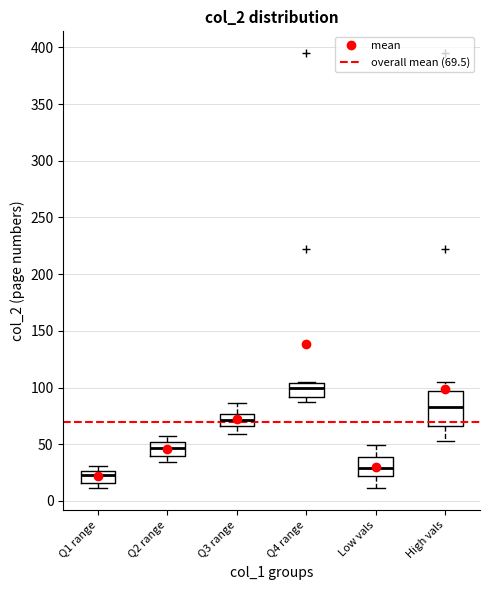

Which box is the tallest, from its lower edge to its upper edge?

High vals